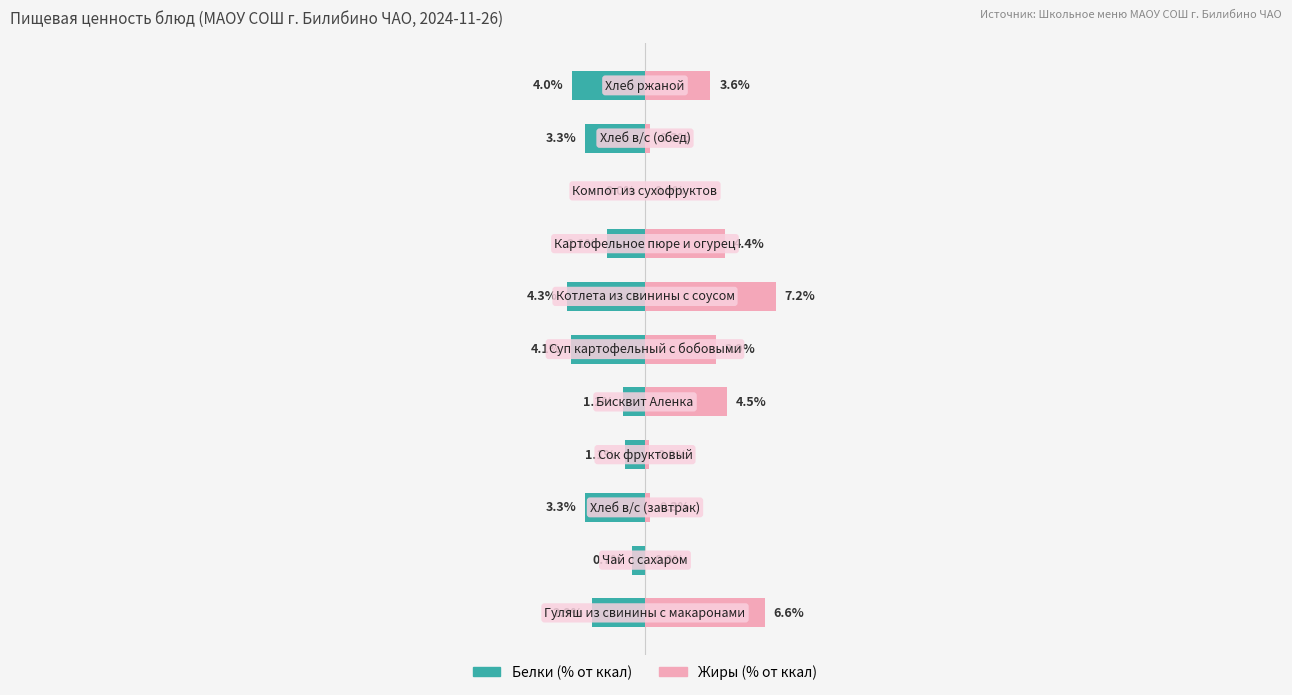

How many distinct data groups are displayed?

2